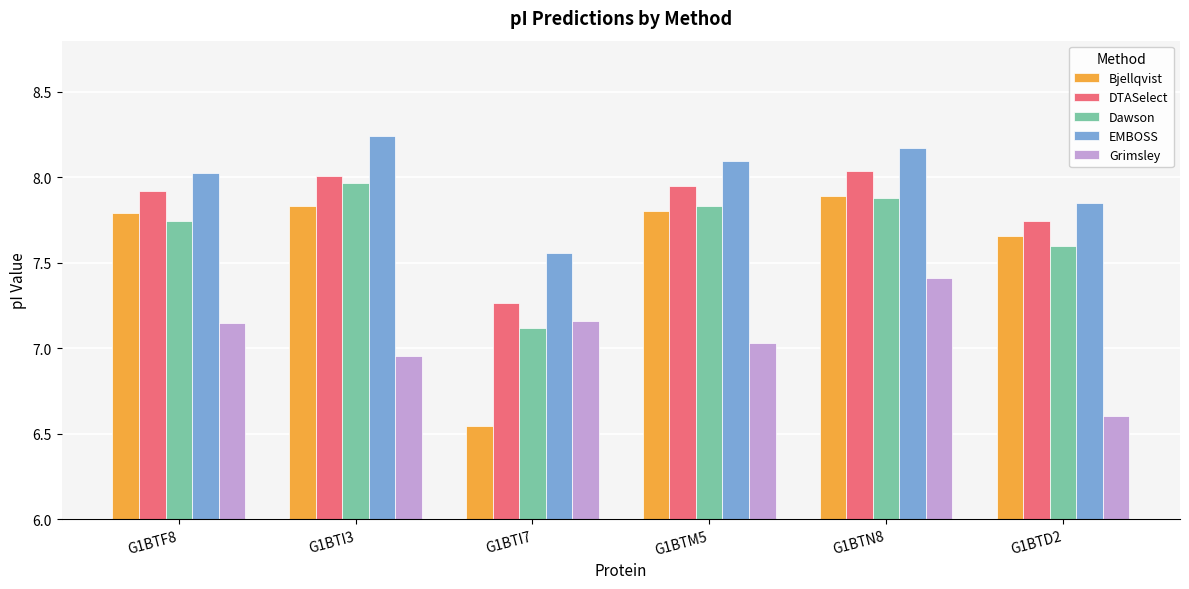

At which category is the sum across all series the highest?

G1BTN8